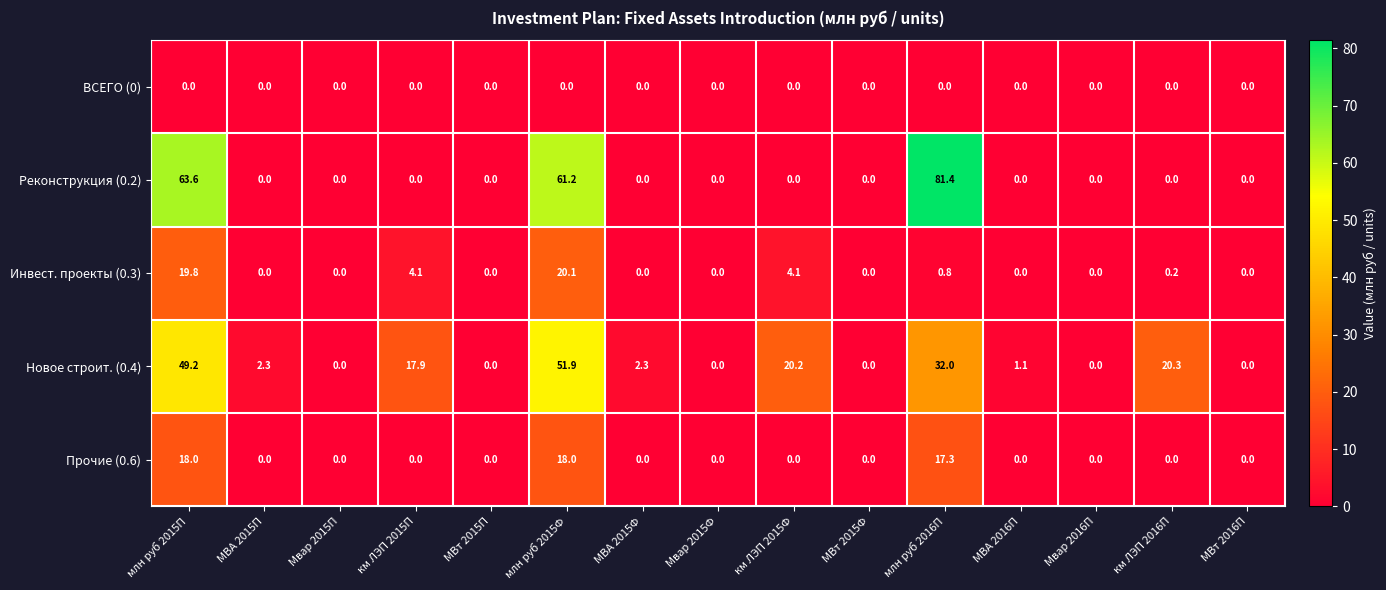

What is the highest value of the Прочие (0.6) series?

18.0